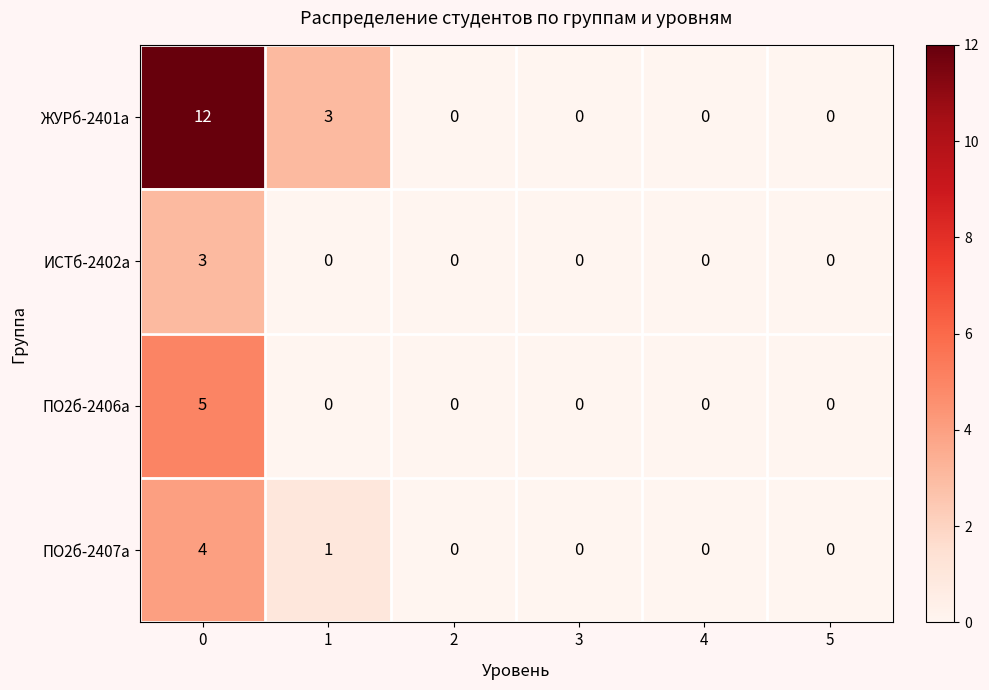

How many data points does each series have?

6